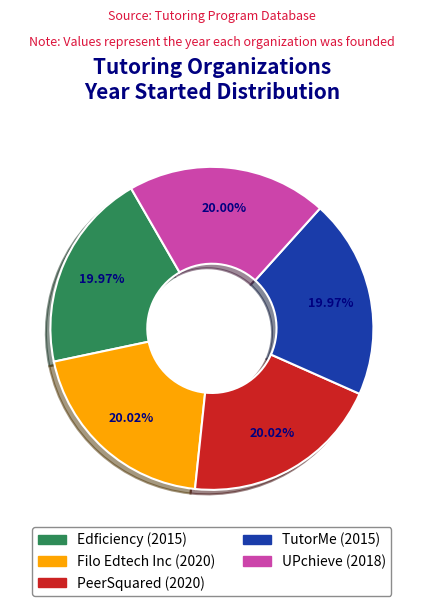

To the nearest percent, what percentage of the pie is UPchieve?

20%